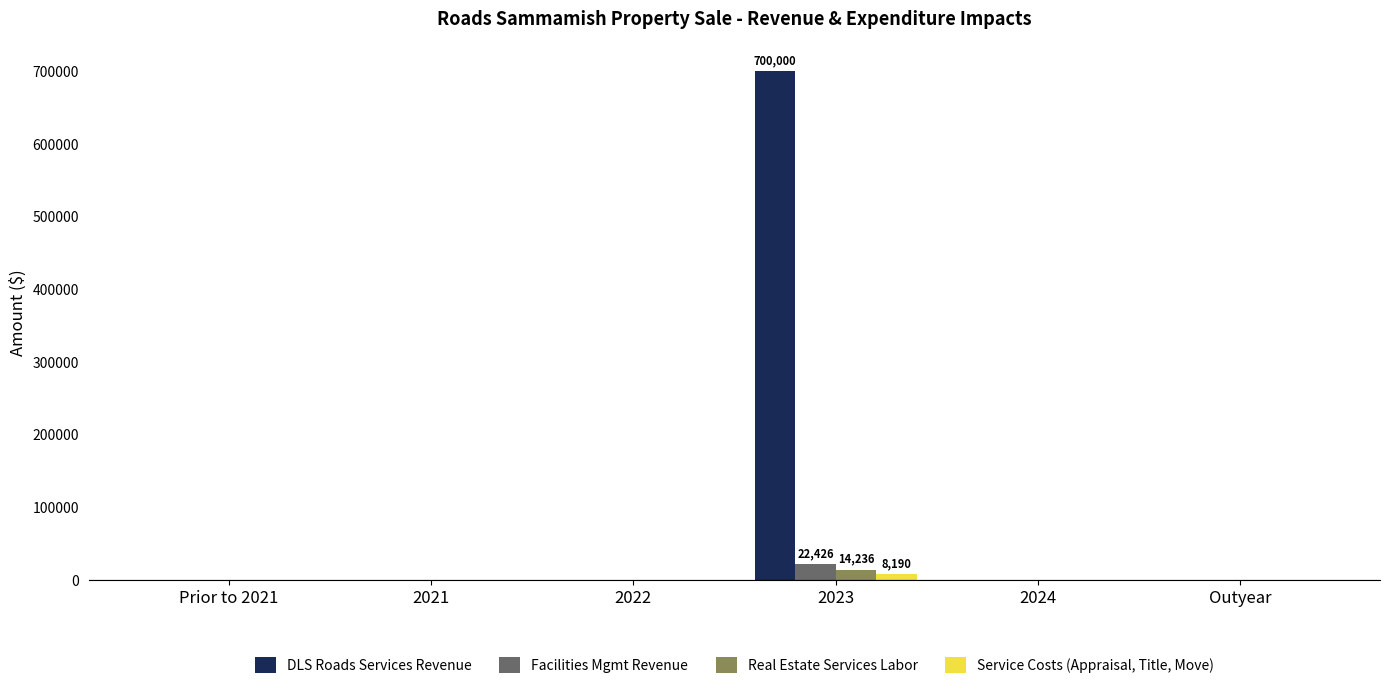

Reading left to right, extract all data points from this chart.

DLS Roads Services Revenue: 0.0	0.0	0.0	700000.0	0.0	0.0
Facilities Mgmt Revenue: 0.0	0.0	0.0	22425.8	0.0	0.0
Real Estate Services Labor: 0.0	0.0	0.0	14235.8	0.0	0.0
Service Costs (Appraisal, Title, Move): 0.0	0.0	0.0	8190.0	0.0	0.0